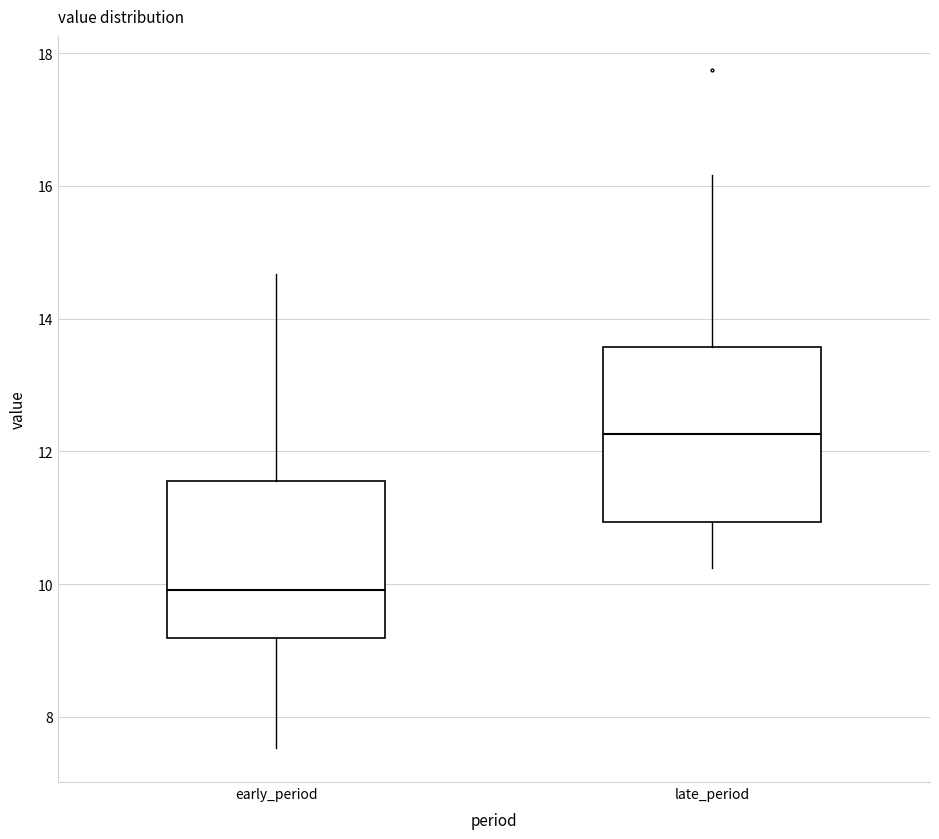

Reading left to right, transcribe this box plot: for each box, give where its median line is, the range the box spans, and where its two whiskers end, as read against the y-axis. The values are not printed on the chart, so give them approximately, as read against the axis.

early_period: median 10.0, box 9.2 to 11.6, whiskers 7.6 to 14.6
late_period: median 12.2, box 11.0 to 13.6, whiskers 10.2 to 16.2